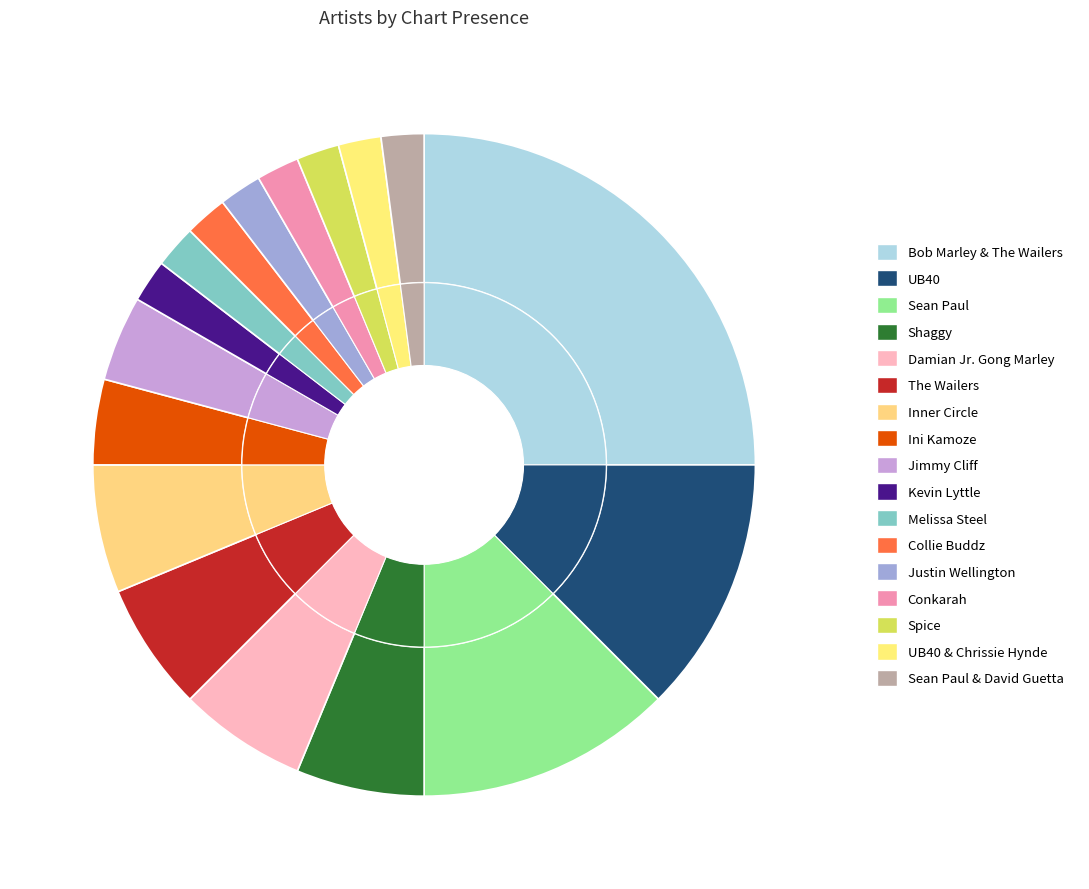

How much of the chart is everything except Spice?

97.9%